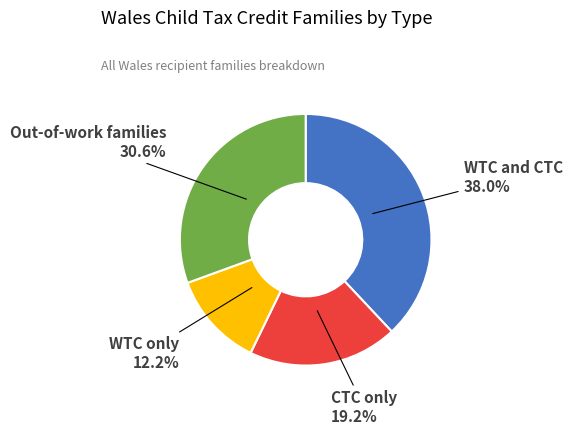

Which category has the biggest portion of the pie?

WTC and CTC